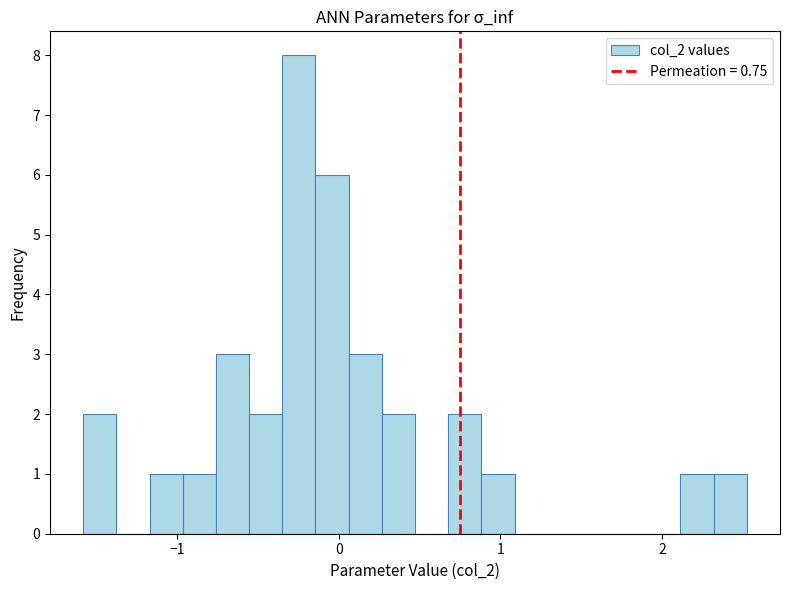

Read against the x-axis, roughly where is the centre of the tallest bar?

-0.2